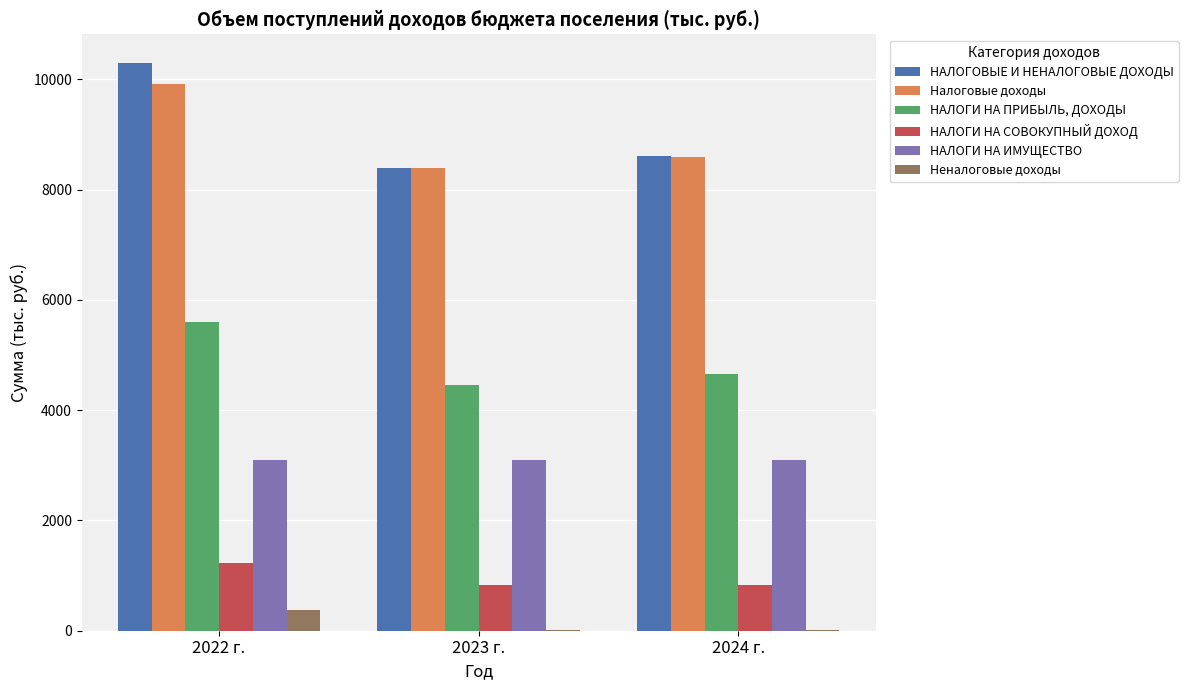

True or false: Налоговые доходы has a value of 8593.9 at 2024 г..

True